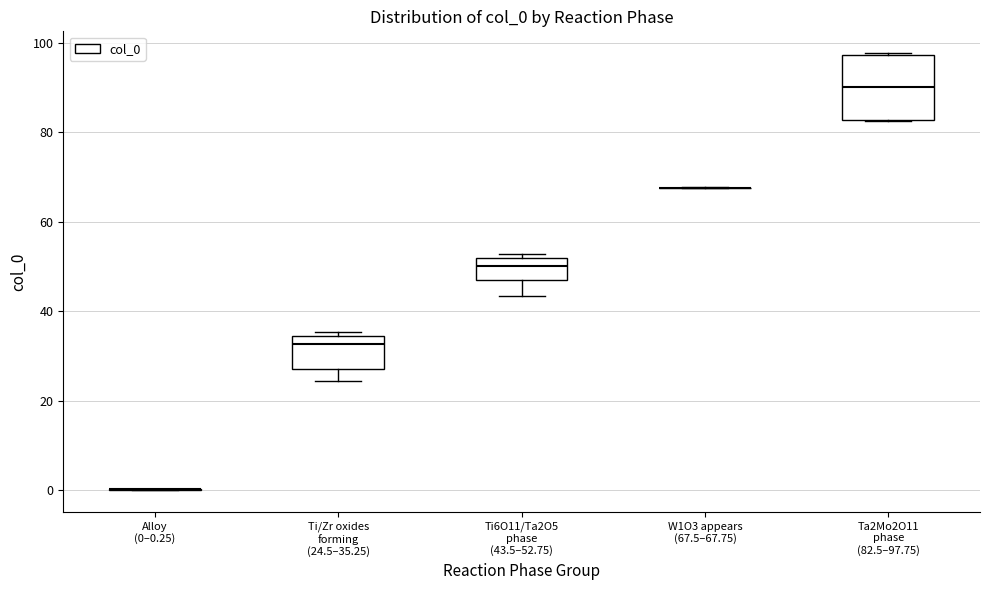

Reading left to right, read every box against the y-axis: the position of its median line, the range the box covers, and the ends of its whiskers. The values are not printed on the chart, so give them approximately, as read against the axis.

Alloy (0–0.25): box collapsed to a line at 0, whiskers 0 to 0
Ti/Zr oxides forming (24.5–35.25): median 32, box 28 to 34, whiskers 24 to 36
Ti6O11/Ta2O5 phase (43.5–52.75): median 50, box 48 to 52, whiskers 44 to 52 (just above the box's upper edge)
W1O3 appears (67.5–67.75): box collapsed to a line at 68, whiskers 68 to 68
Ta2Mo2O11 phase (82.5–97.75): median 90, box 82 to 98, whiskers 82 to 98